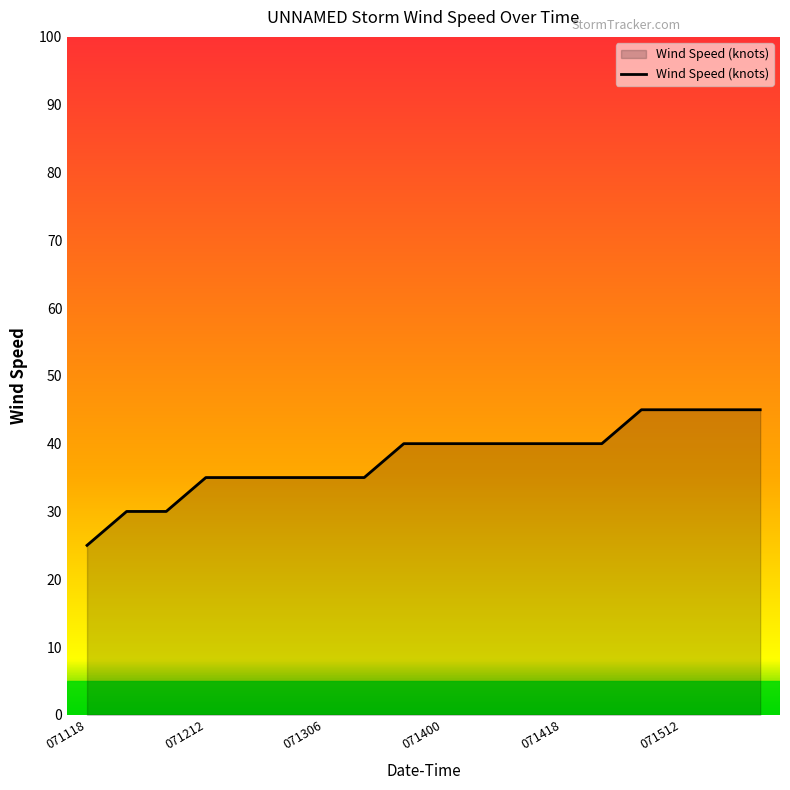

Reading left to right, extract all data points from this chart.

25	30	30	35	35	35	35	35	40	40	40	40	40	40	45	45	45	45